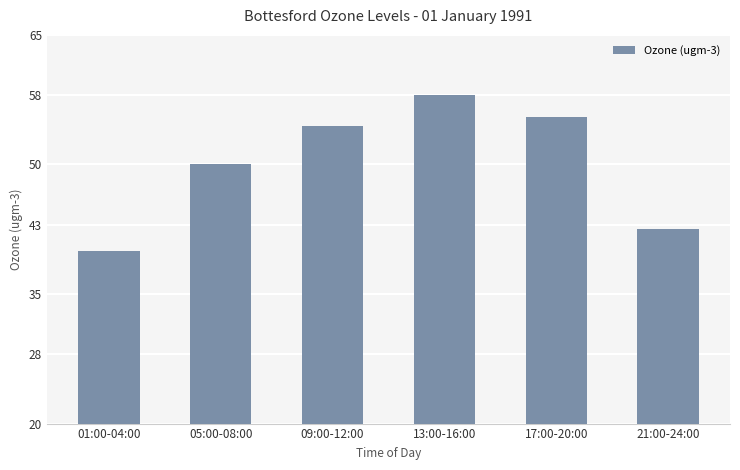

What is the minimum value shown in the chart?

40.0